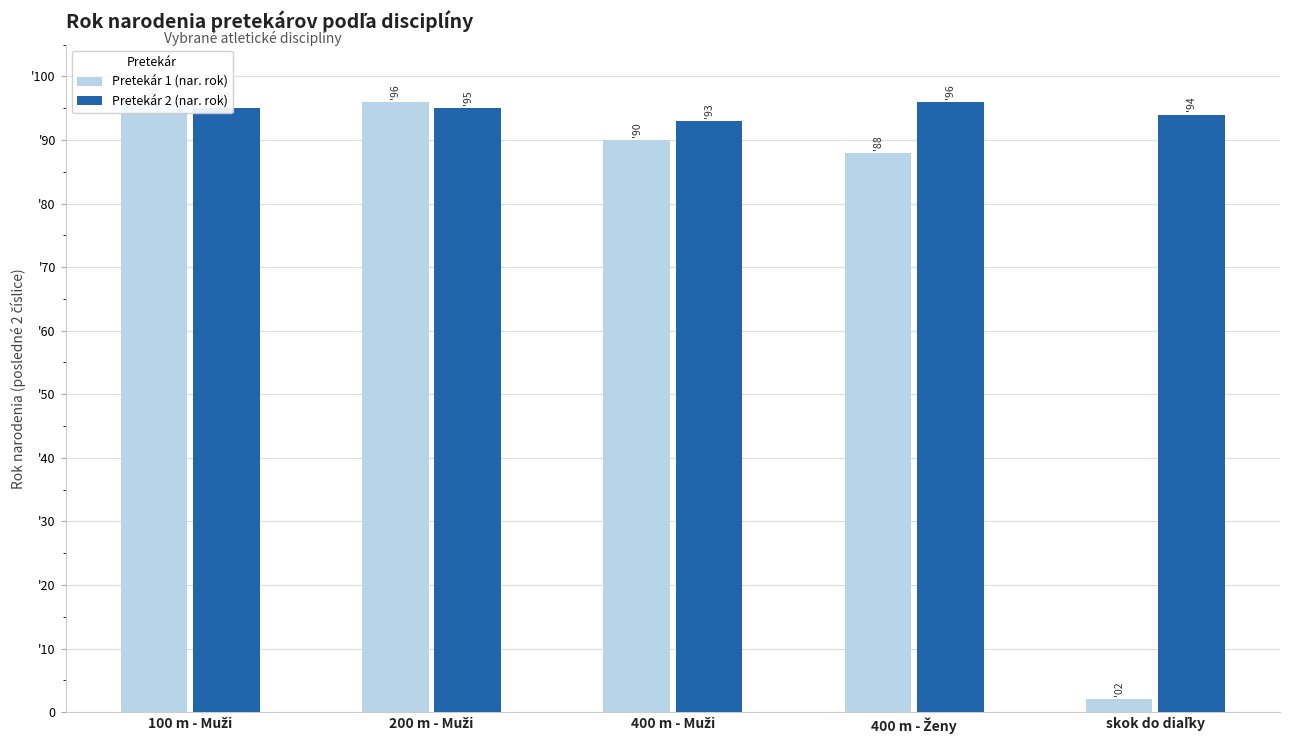

Are the bars horizontal?

No